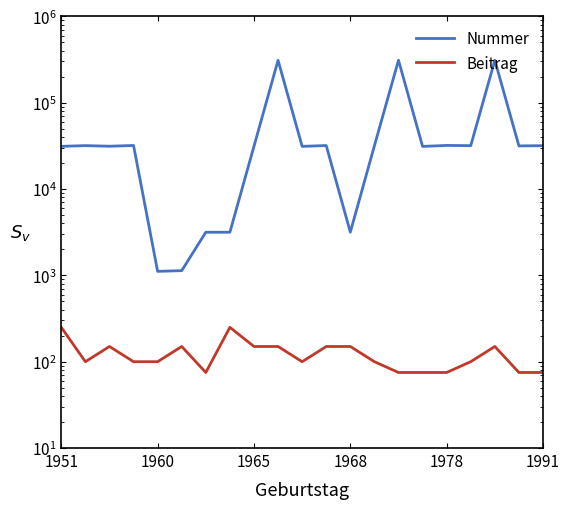

At which label is Beitrag closest to 162?

1965